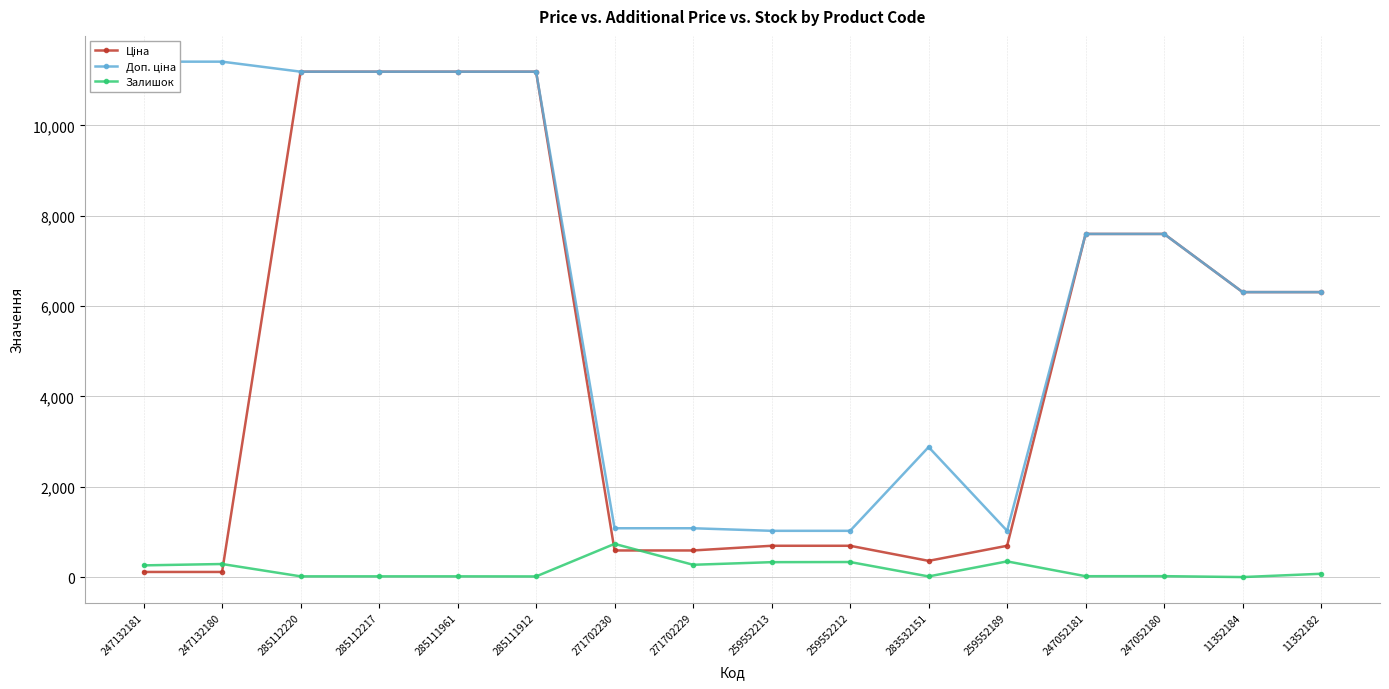

Reading left to right, what are all the values shown in this chart?

Ціна: 247132181=114.1	247132180=114.1	285112220=11188.2	285112217=11188.2	285111961=11188.2	285111912=11188.2	271702230=589.9	271702229=589.9	259552213=693.7	259552212=693.7	283532151=359.9	259552189=693.7	247052181=7596.5	247052180=7596.5	11352184=6308.8	11352182=6308.8
Доп. ціна: 247132181=11410.0	247132180=11410.0	285112220=11188.2	285112217=11188.2	285111961=11188.2	285111912=11188.2	271702230=1081.7	271702229=1081.7	259552213=1024.6	259552212=1024.6	283532151=2878.8	259552189=1024.6	247052181=7596.5	247052180=7596.5	11352184=6308.8	11352182=6308.8
Залишок: 247132181=260.0	247132180=290.0	285112220=17.0	285112217=17.0	285111961=17.0	285111912=15.0	271702230=736.0	271702229=273.0	259552213=331.0	259552212=334.0	283532151=15.0	259552189=348.0	247052181=20.0	247052180=21.0	11352184=1.0	11352182=74.0